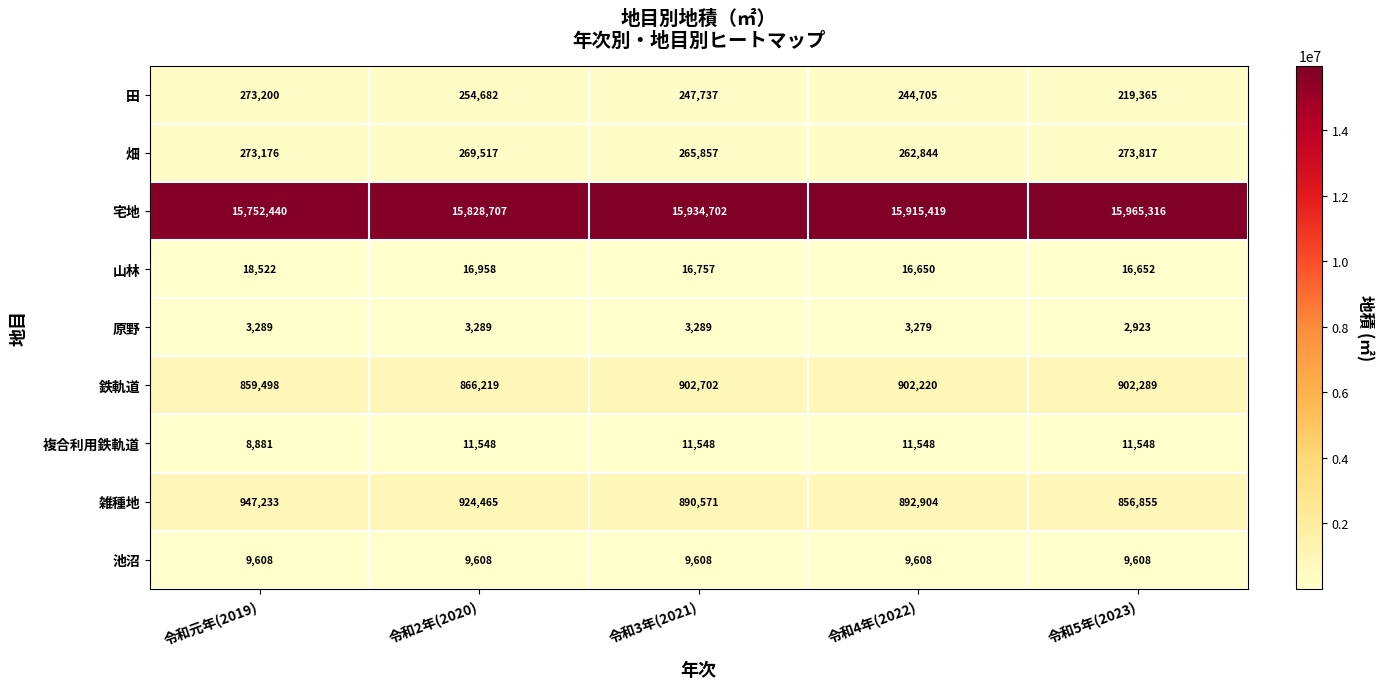

What is the difference between the highest and lowest values at 令和元年(2019)?

15749151